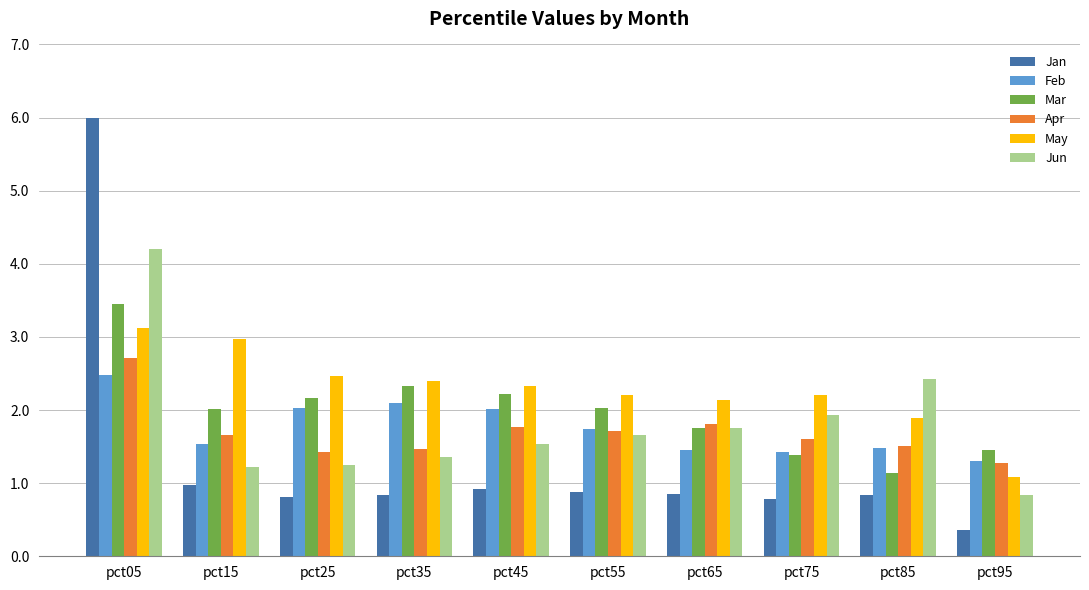

What is the minimum value shown in the chart?

0.4